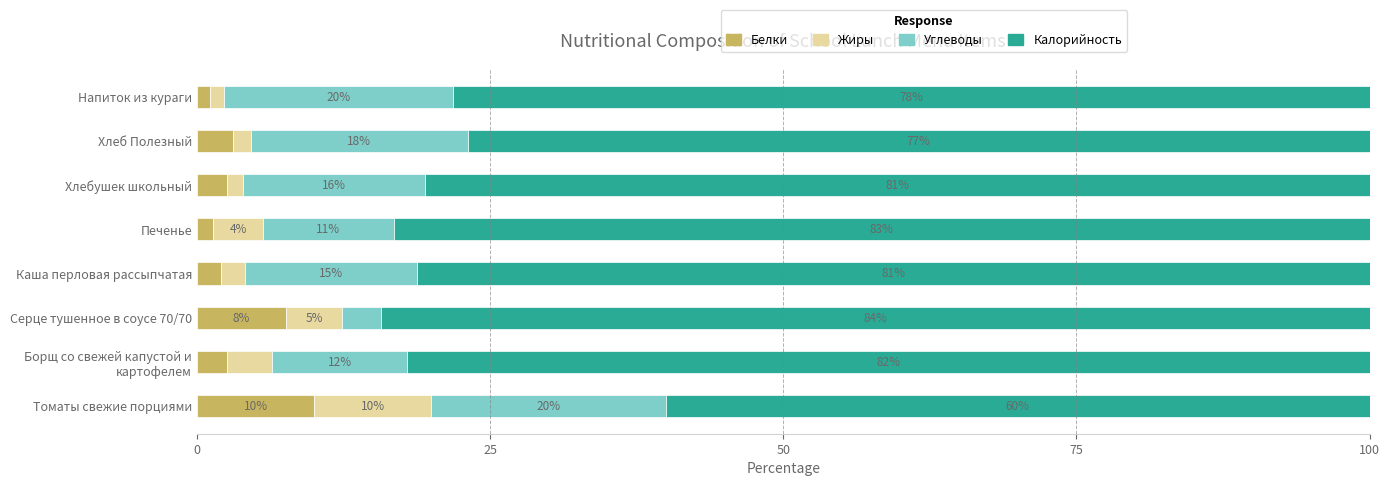

What is the highest value of the Белки series?

10.0